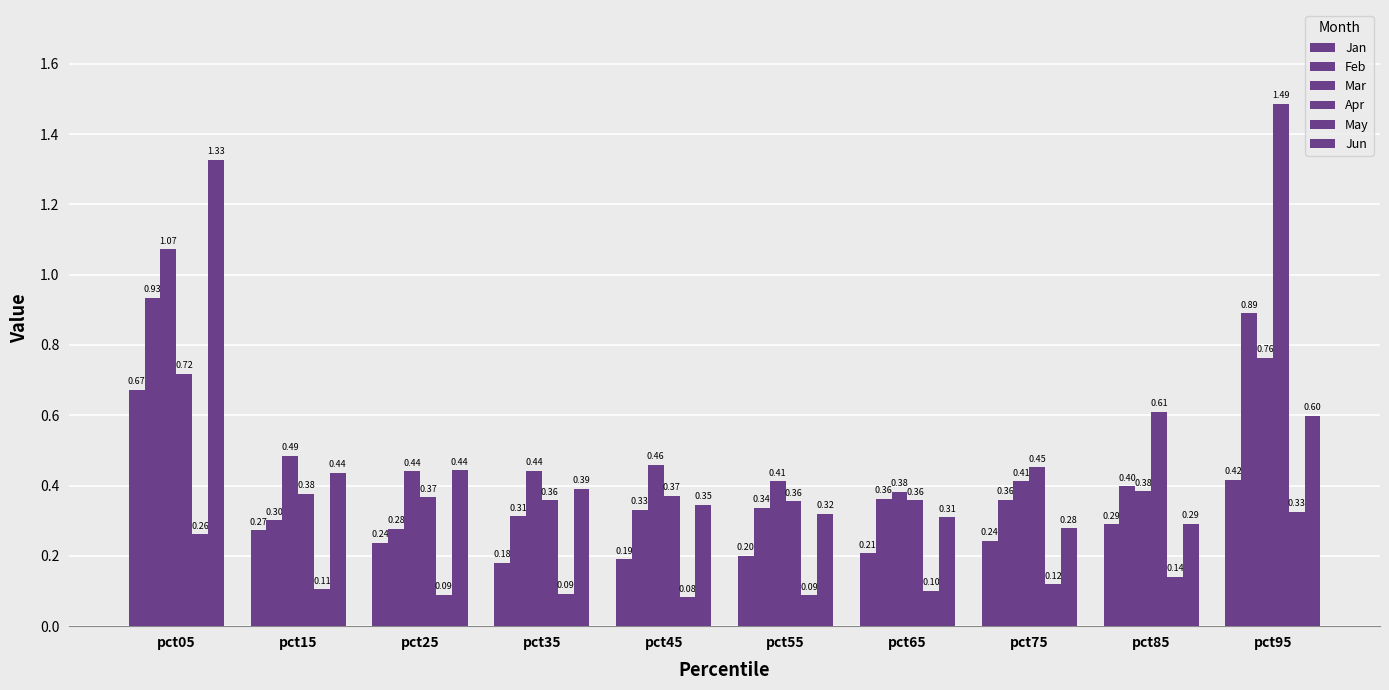

Does the chart contain stacked bars?

No